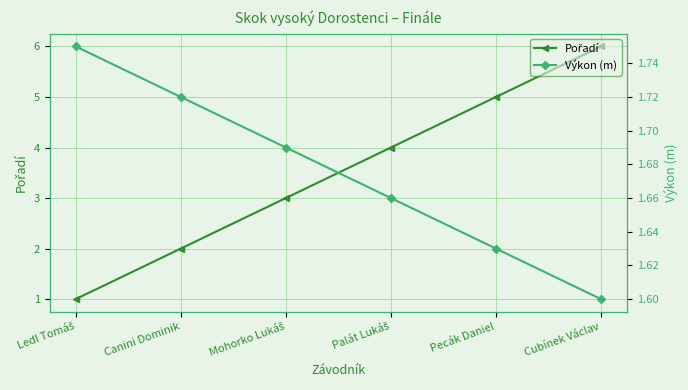

At which category is the sum across all series the highest?

Cubínek Václav